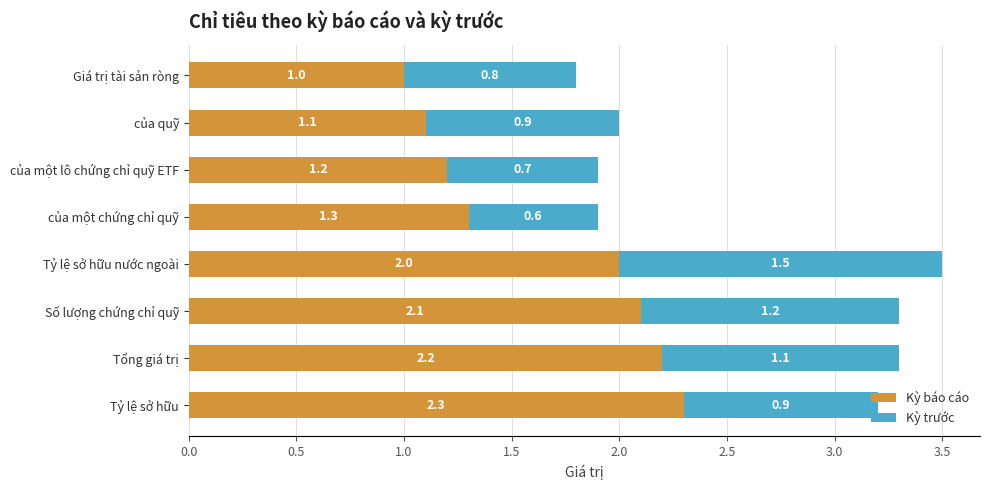

Rank the categories by Kỳ báo cáo value from lowest to highest.

Giá trị tài sản ròng, của quỹ, của một lô chứng chỉ quỹ ETF, của một chứng chỉ quỹ, Tỷ lệ sở hữu nước ngoài, Số lượng chứng chỉ quỹ, Tổng giá trị, Tỷ lệ sở hữu